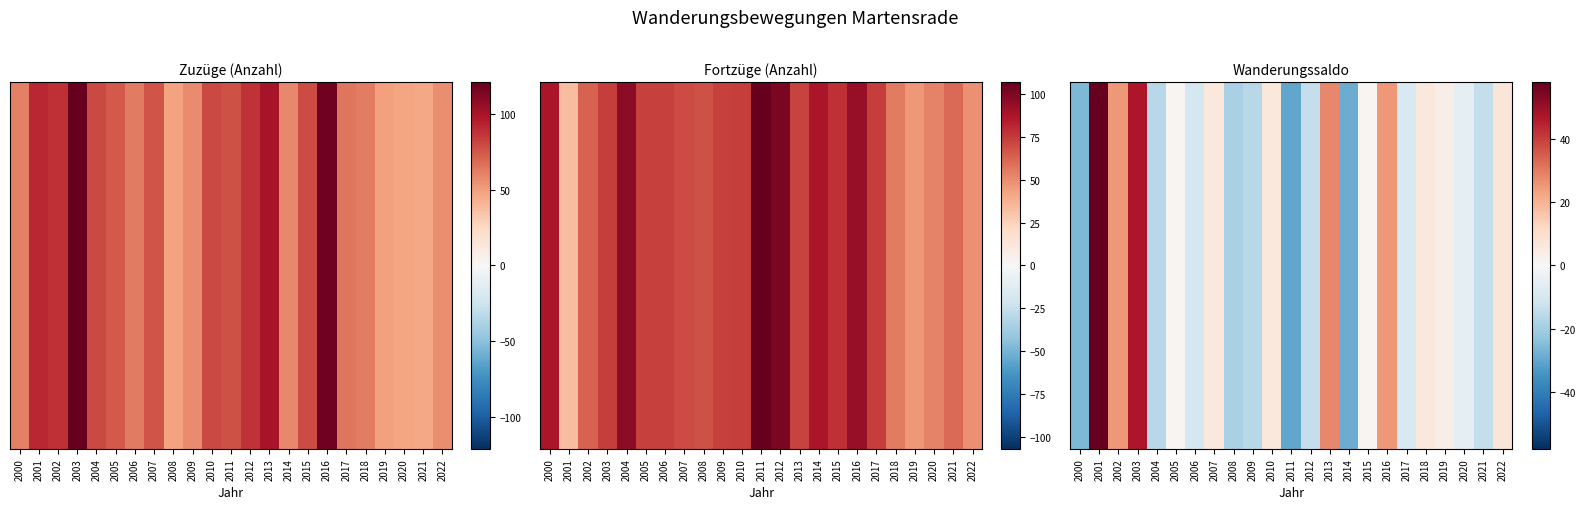

What is the difference between the maximum and minimum values?

88